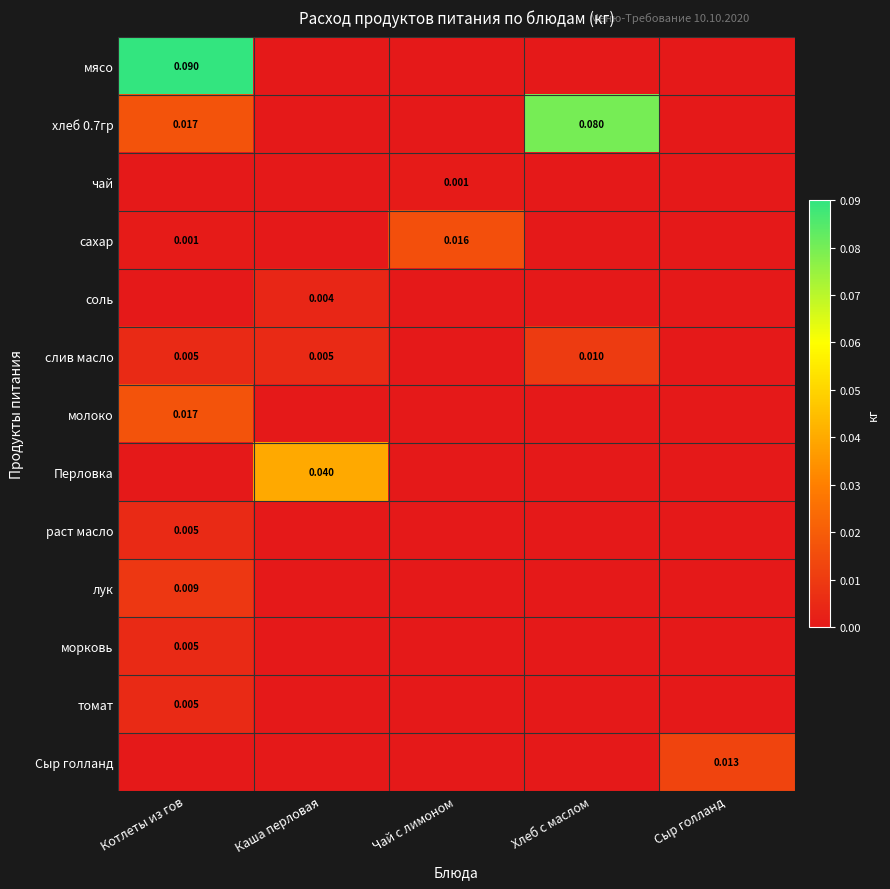

Is the value of раст масло at Котлеты из гов greater than the value of мясо at Котлеты из гов?

No